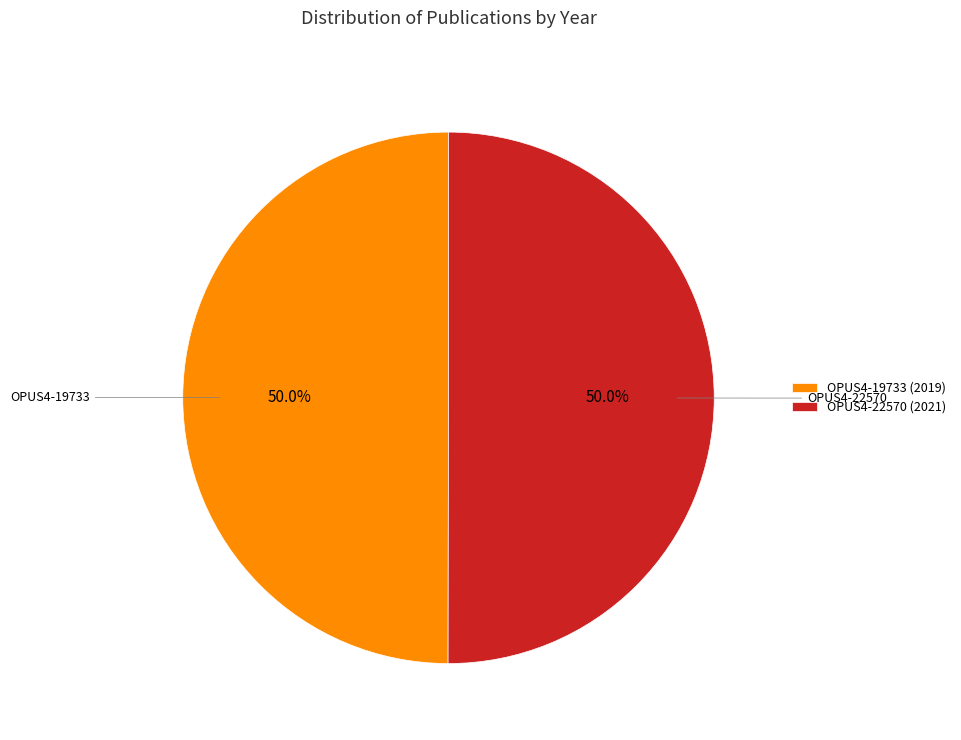

What is the total percentage of OPUS4-22570 and OPUS4-19733?

100.0%